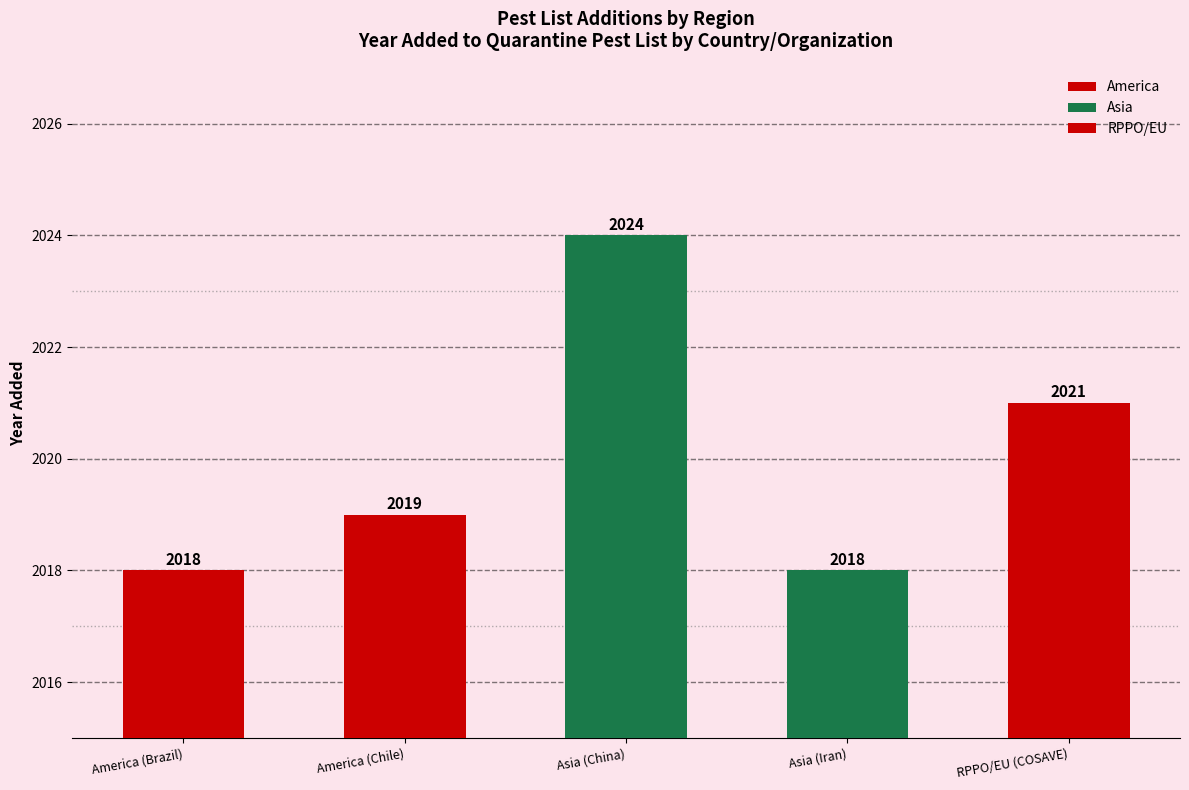

Reading left to right, list all the values displayed in this chart.

America (Brazil)=2018	America (Chile)=2019	Asia (China)=2024	Asia (Iran)=2018	RPPO/EU (COSAVE)=2021